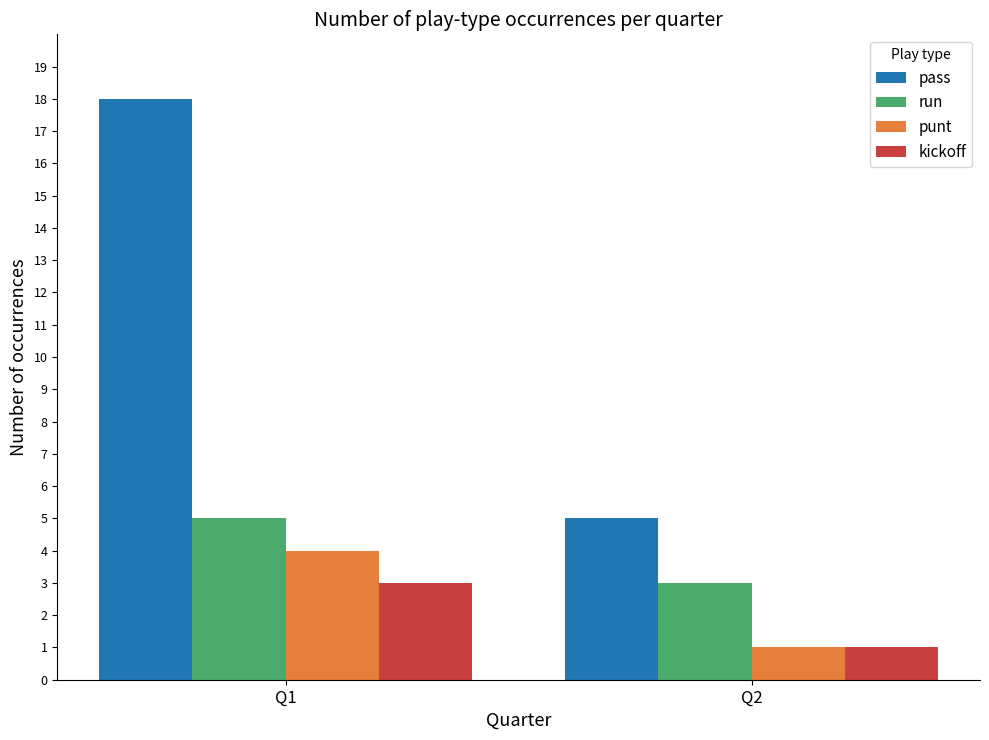

Reading right to left, extract all data points from this chart.

pass: 5	18
run: 3	5
punt: 1	4
kickoff: 1	3